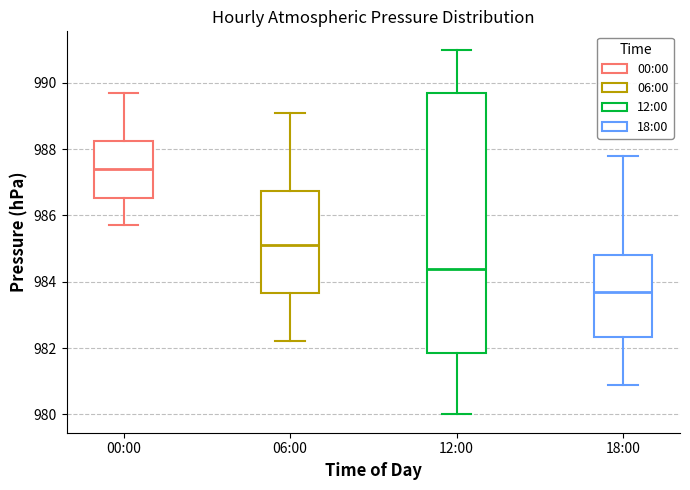

Reading left to right, transcribe this box plot: for each box, give where its median line is, the range the box spans, and where its two whiskers end, as read against the y-axis. The values are not printed on the chart, so give them approximately, as read against the axis.

00:00: median 987.4, box 986.6 to 988.2, whiskers 985.8 to 989.8
06:00: median 985.2, box 983.6 to 986.8, whiskers 982.2 to 989.2
12:00: median 984.4, box 981.8 to 989.8, whiskers 980.0 to 991.0
18:00: median 983.8, box 982.4 to 984.8, whiskers 981.0 to 987.8